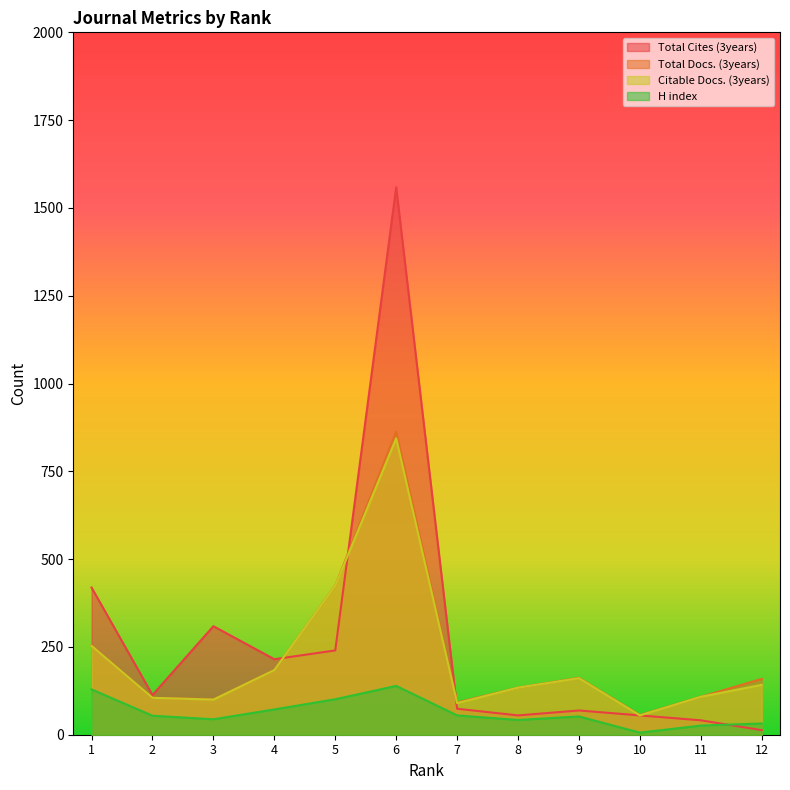

Between which two adjacent categories do Citable Docs. (3years) and Total Cites (3years) first intersect?

4 and 5